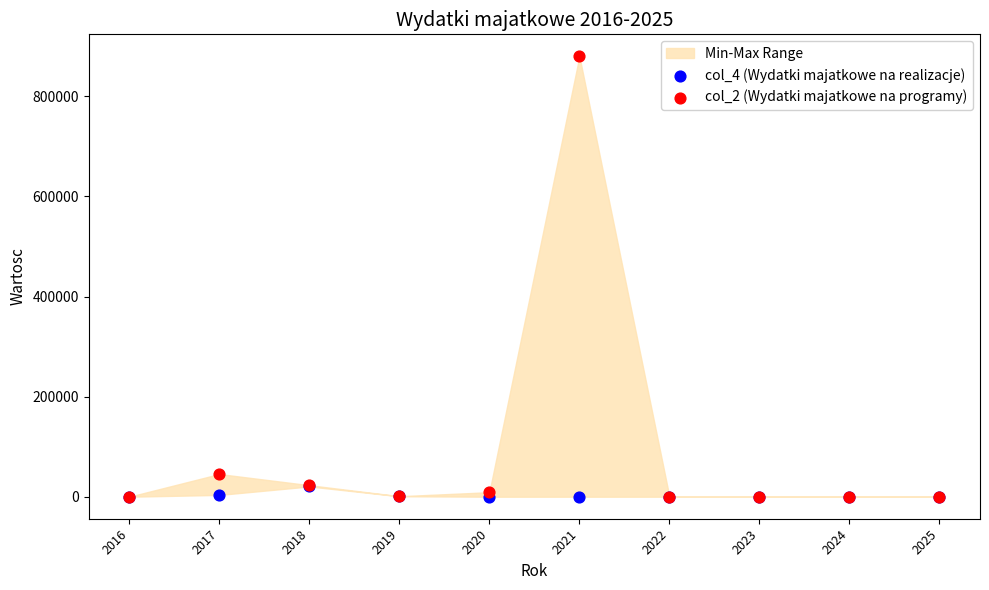

Across all series, what Y value is closest to 440000?

45322